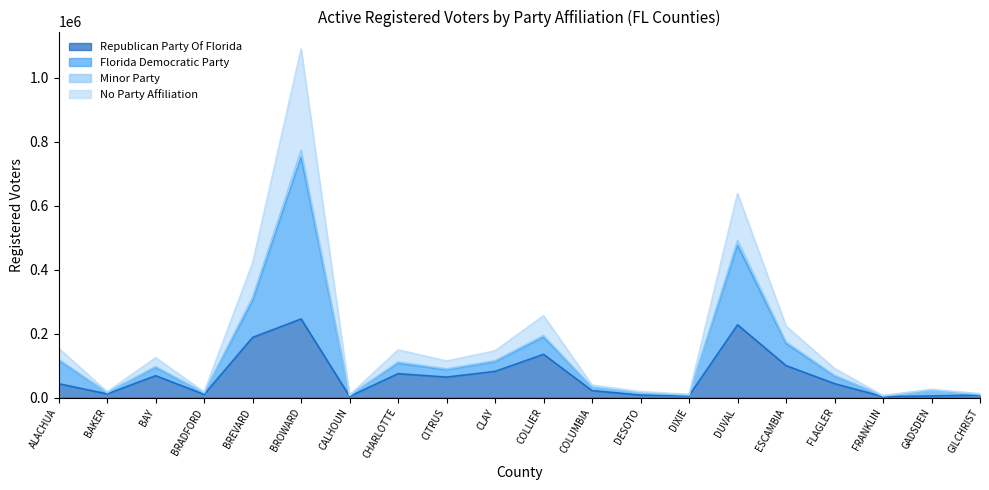

True or false: Republican Party Of Florida and Florida Democratic Party cross at least once.

False